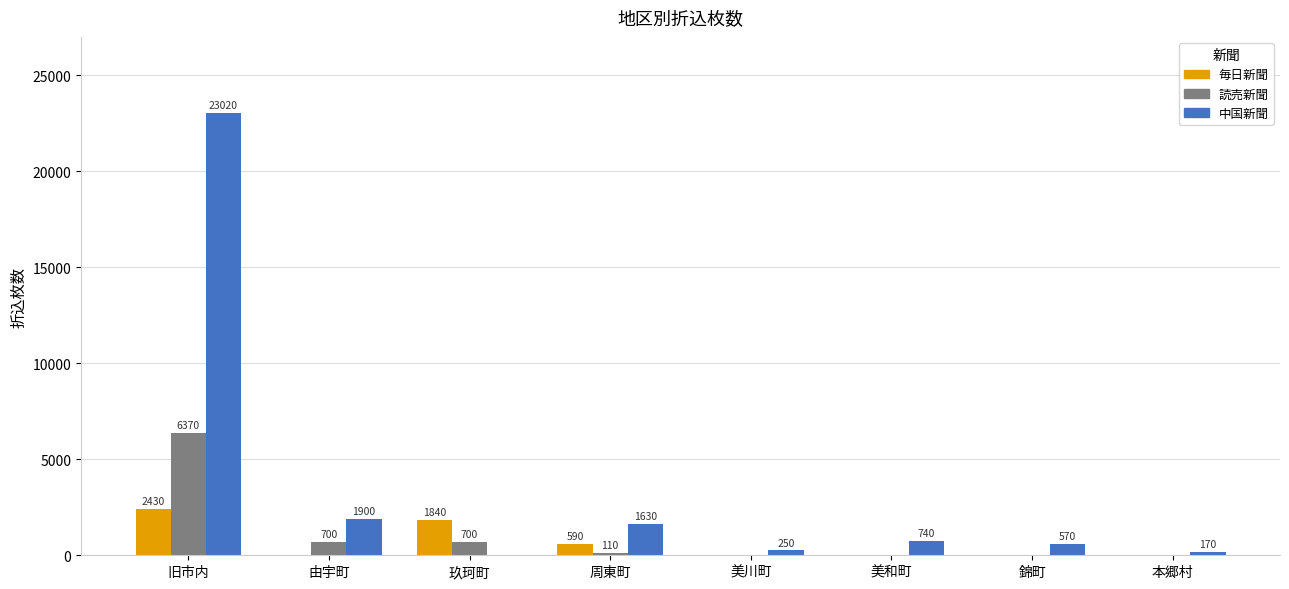

Reading left to right, what are all the values shown in this chart?

毎日新聞: 旧市内=2430	由宇町=0	玖珂町=1840	周東町=590	美川町=0	美和町=0	錦町=0	本郷村=0
読売新聞: 旧市内=6370	由宇町=700	玖珂町=700	周東町=110	美川町=0	美和町=0	錦町=0	本郷村=0
中国新聞: 旧市内=23020	由宇町=1900	玖珂町=0	周東町=1630	美川町=250	美和町=740	錦町=570	本郷村=170